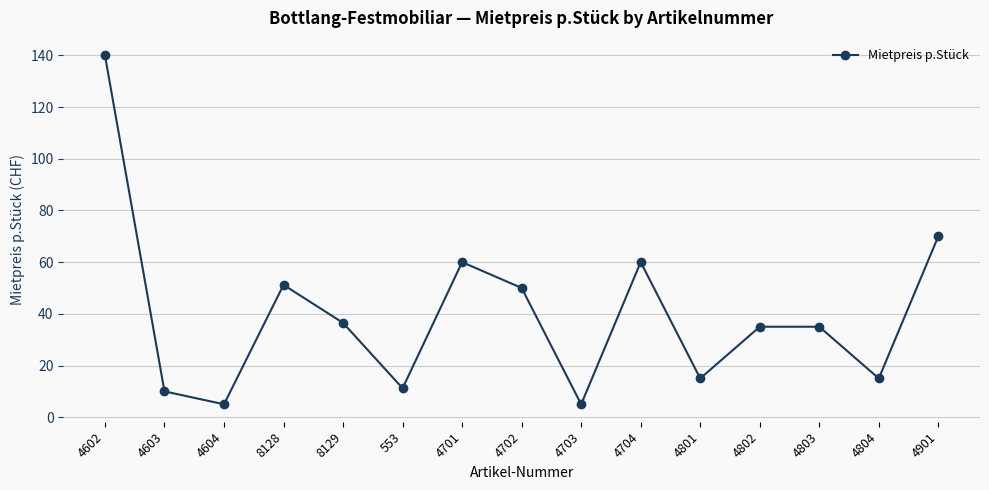

What is the difference between the maximum and minimum values?

135.0